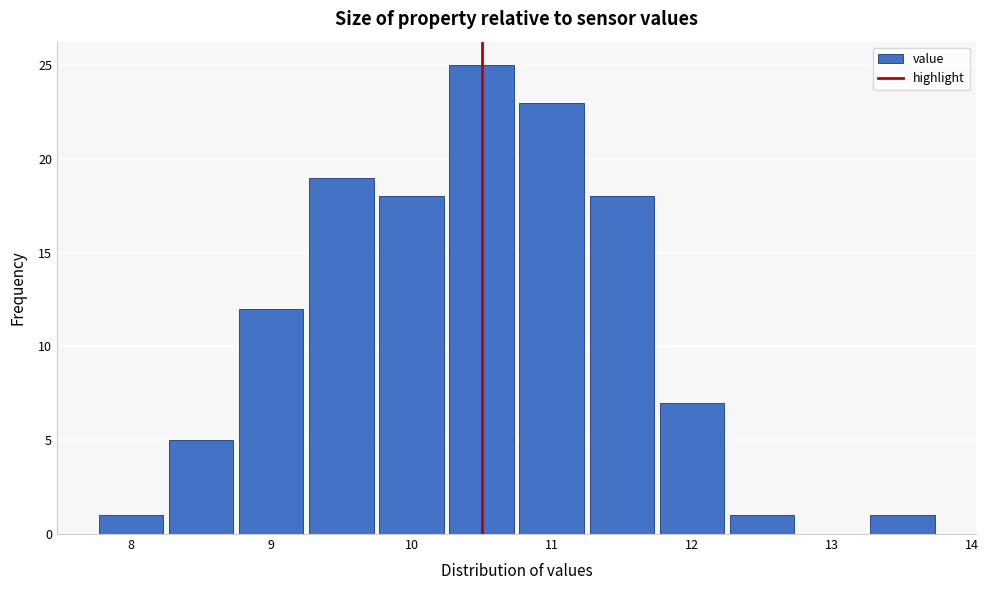

Reading left to right, list every bar in this chart as the range it spans on the x-axis followed by its height. Neither the bar edges nor the heights are printed on the chart, so give them approximately, as read against the axes.

7.75 to 8.25: 1
8.25 to 8.75: 5
8.75 to 9.25: 12
9.25 to 9.75: 19
9.75 to 10.25: 18
10.25 to 10.75: 25
10.75 to 11.25: 23
11.25 to 11.75: 18
11.75 to 12.25: 7
12.25 to 12.75: 1
12.75 to 13.25: 0
13.25 to 13.75: 1